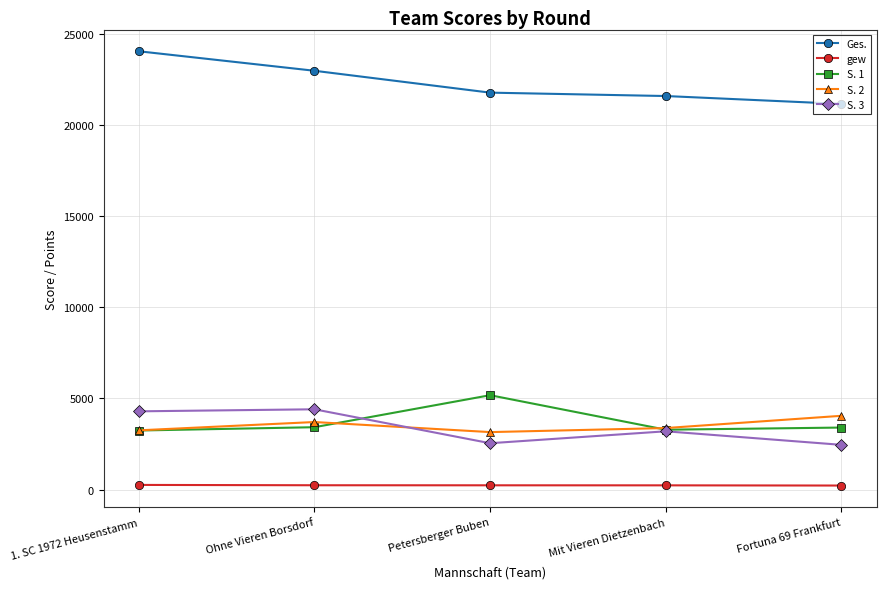

What is the label of the 3rd point from the right?

Petersberger Buben